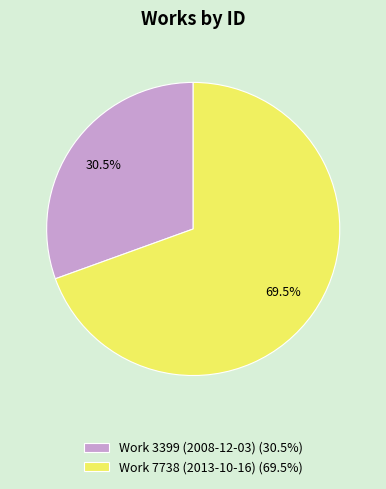

What is the largest slice in the pie chart?

Work 7738 (2013-10-16)